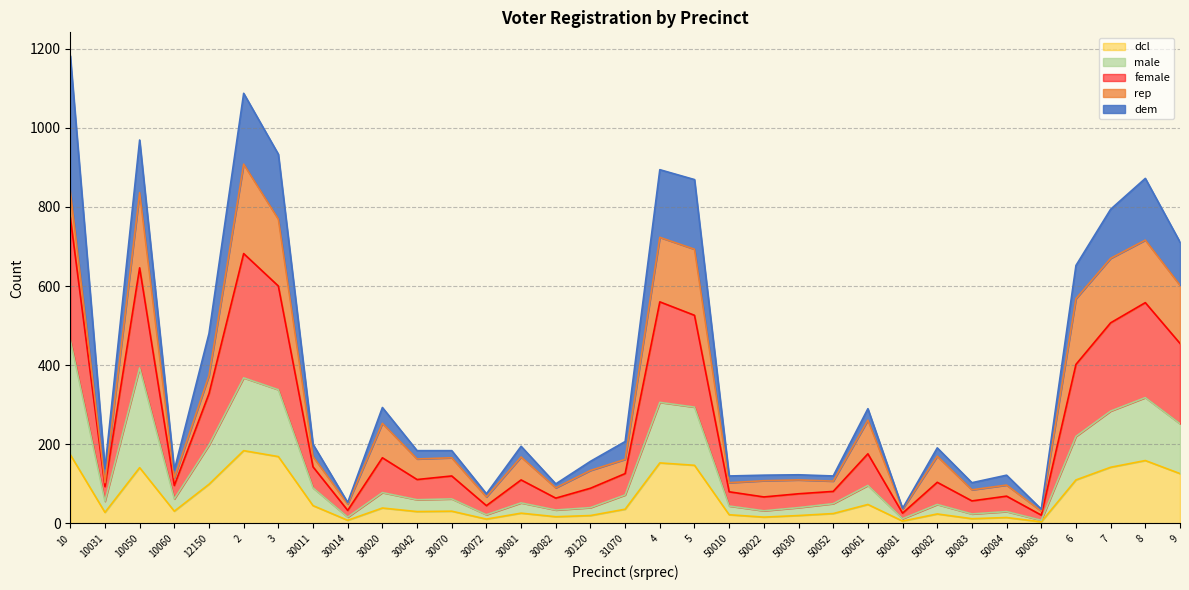

Which series has the largest total across all categories?

female